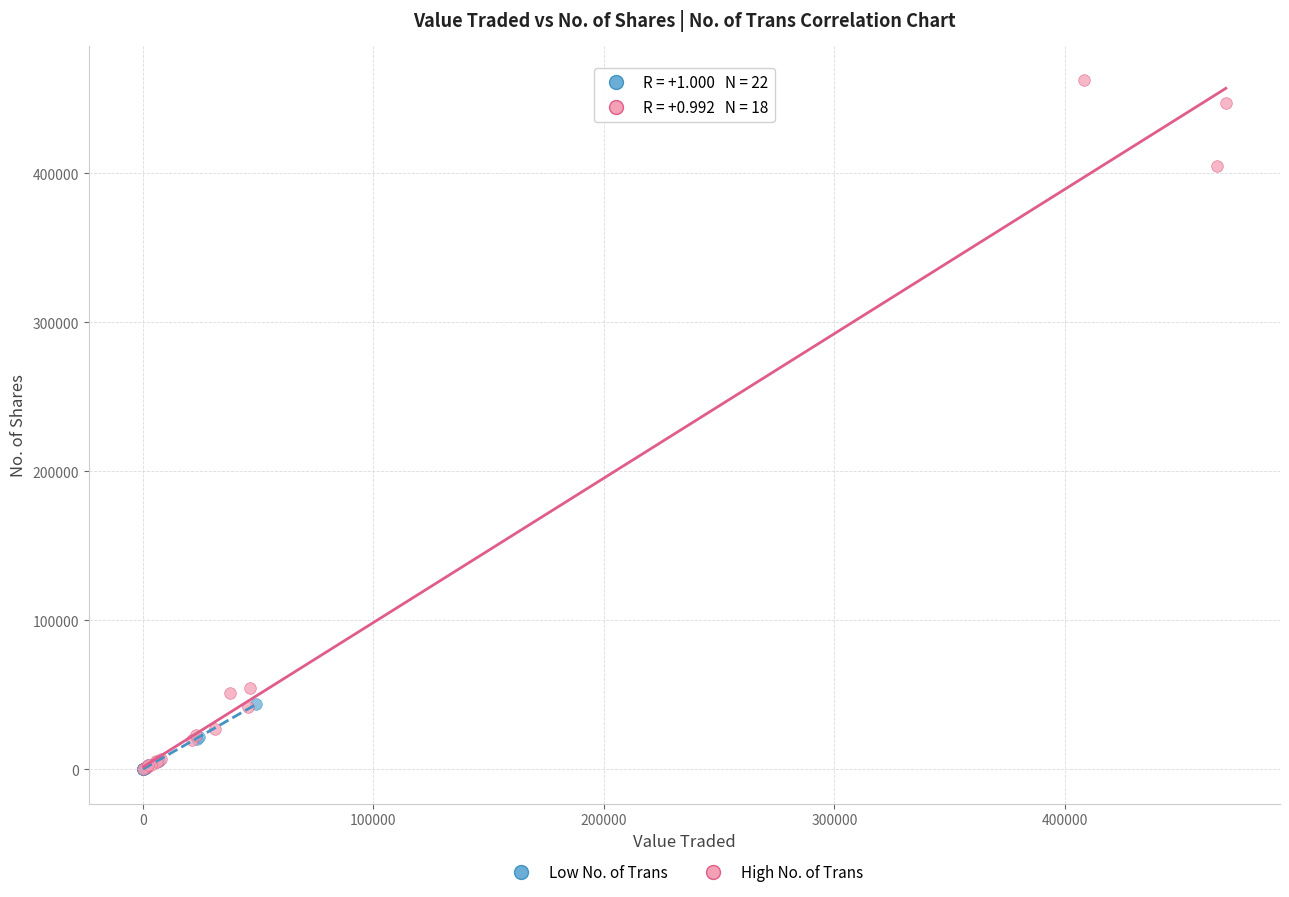

Which series has the widest spread of Y values?

High No. of Trans